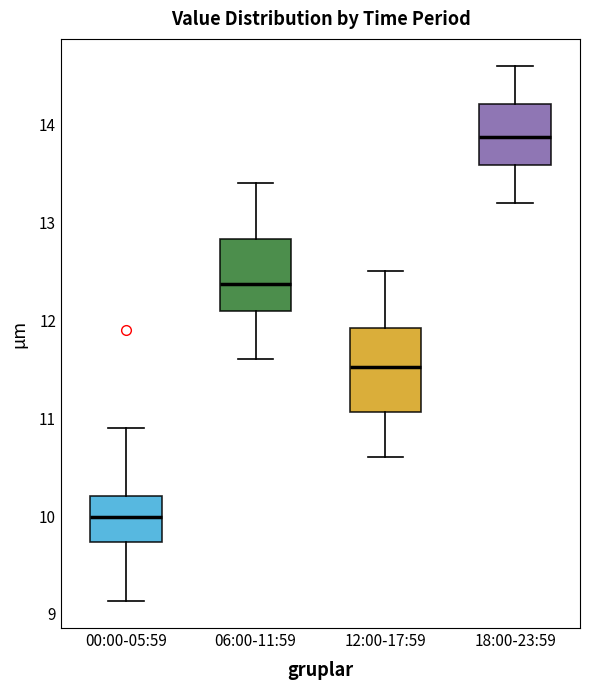

Reading left to right, transcribe this box plot: for each box, give where its median line is, the range the box spans, and where its two whiskers end, as read against the y-axis. The values are not printed on the chart, so give them approximately, as read against the axis.

00:00-05:59: median 10.0, box 9.7 to 10.2, whiskers 9.1 to 10.9
06:00-11:59: median 12.4, box 12.1 to 12.8, whiskers 11.6 to 13.4
12:00-17:59: median 11.5, box 11.1 to 11.9, whiskers 10.6 to 12.5
18:00-23:59: median 13.9, box 13.6 to 14.2, whiskers 13.2 to 14.6